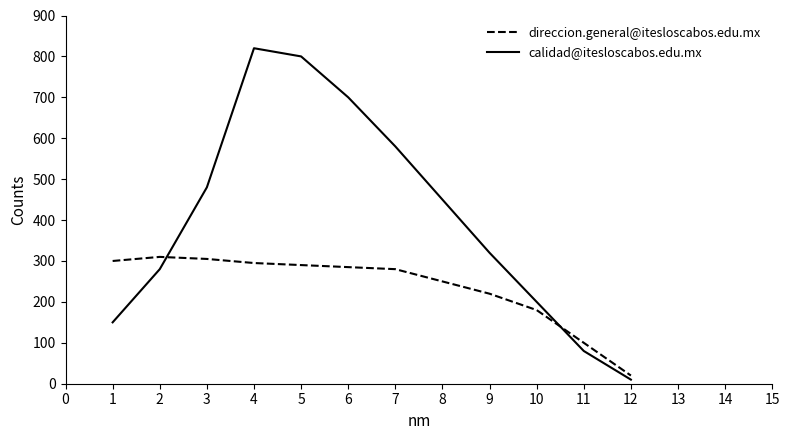

Where do calidad@itesloscabos.edu.mx and direccion.general@itesloscabos.edu.mx first cross each other?

2 and 3